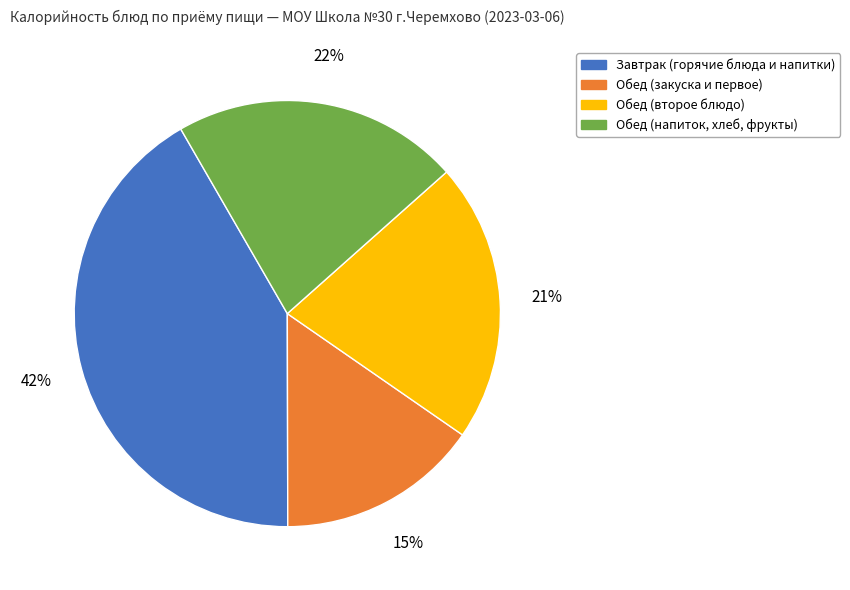

Is there any slice that represents more than half of the pie?

No